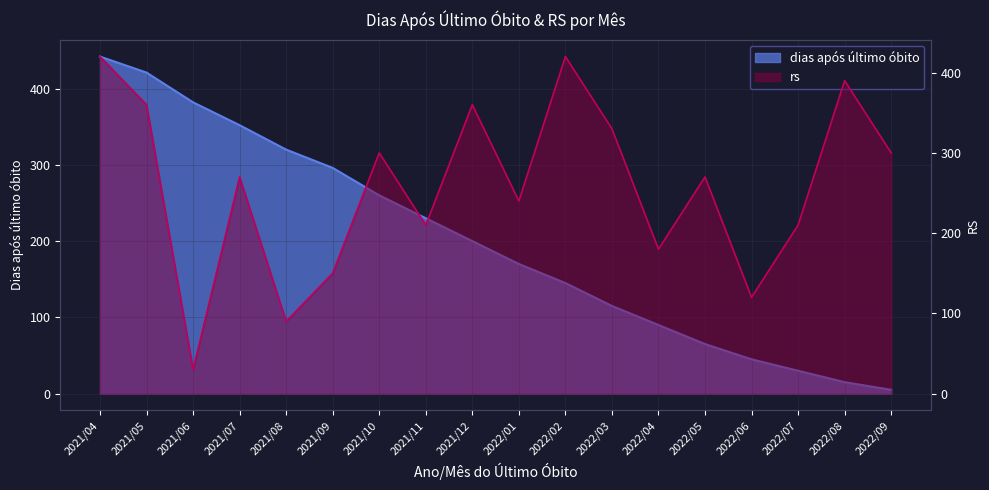

What is the sum of the rs values at 2021/06 and 2021/09?

180